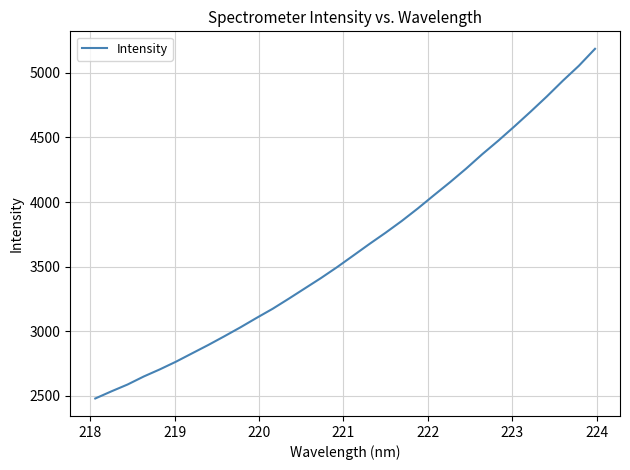

What is the maximum value shown in the chart?

5185.8